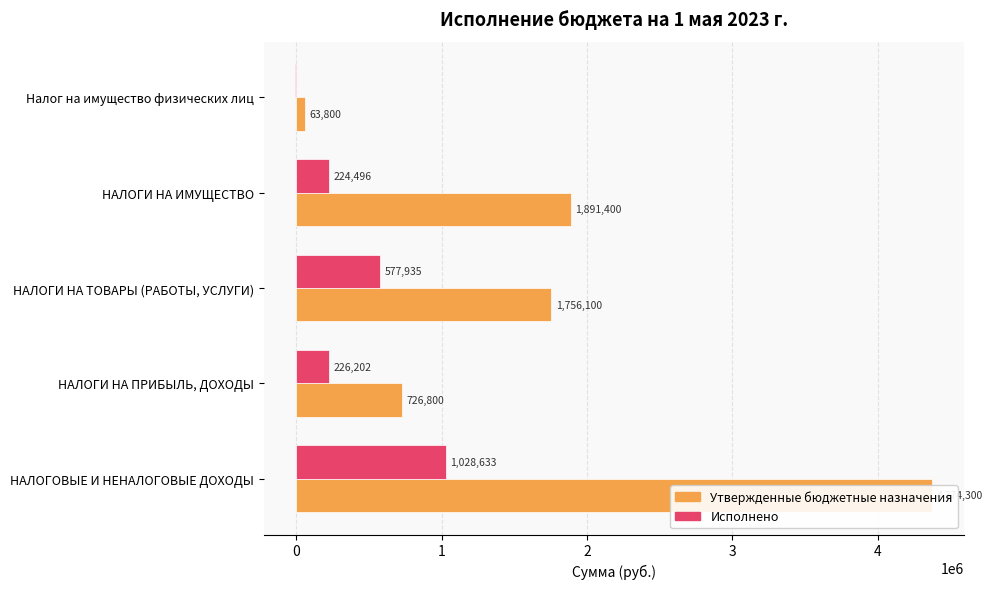

What value does the Утвержденные бюджетные назначения series have at Налог на имущество физических лиц?

63800.0